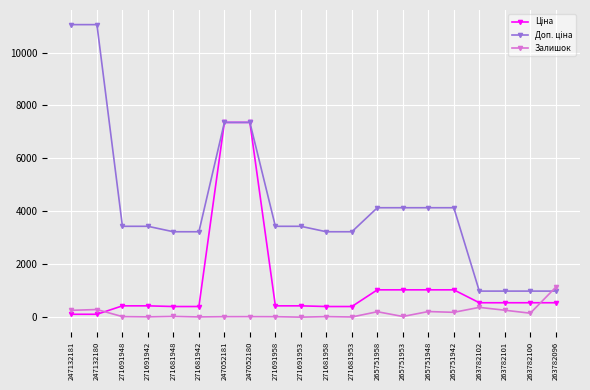

Is this an area chart (filled region under the line)?

No